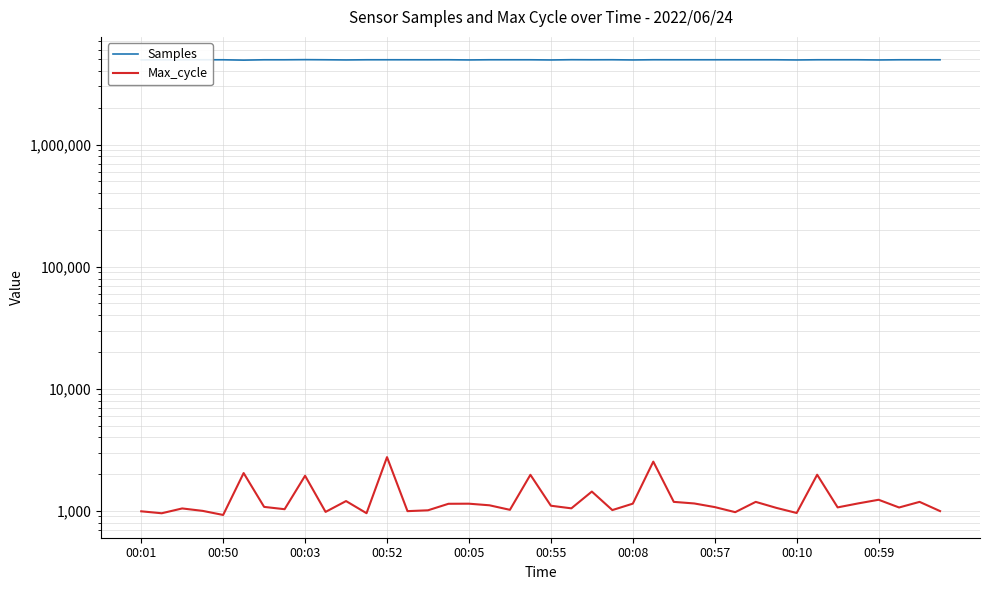

List the series in order of their overall mean, lowest first.

Max_cycle, Samples